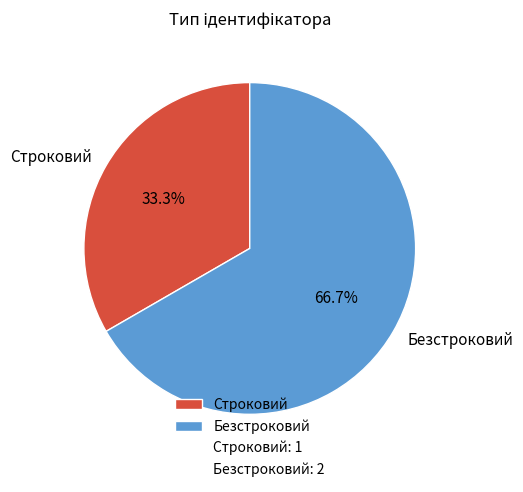

What percentage is the Строковий slice, to the nearest percent?

33%